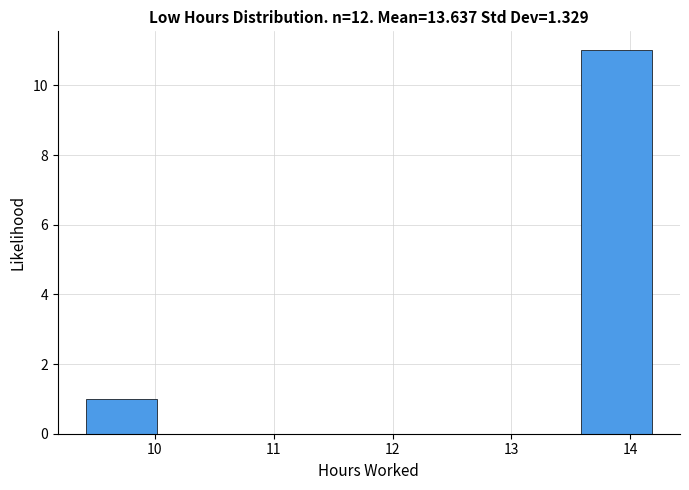

Which range on the x-axis has the tallest bar?

13.6 to 14.2